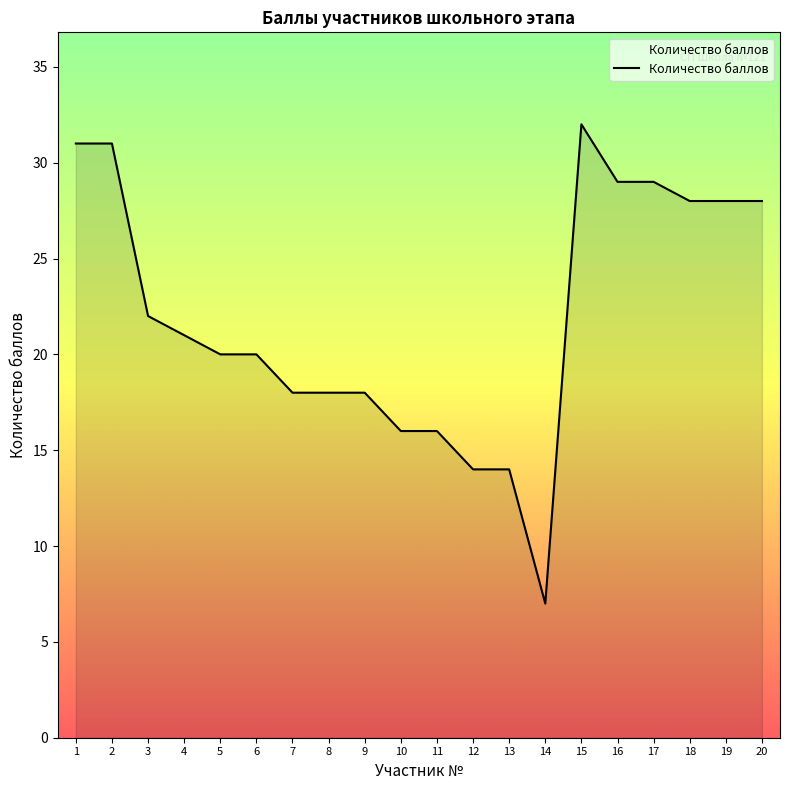

What is the change in value from 3 to 18?

+6